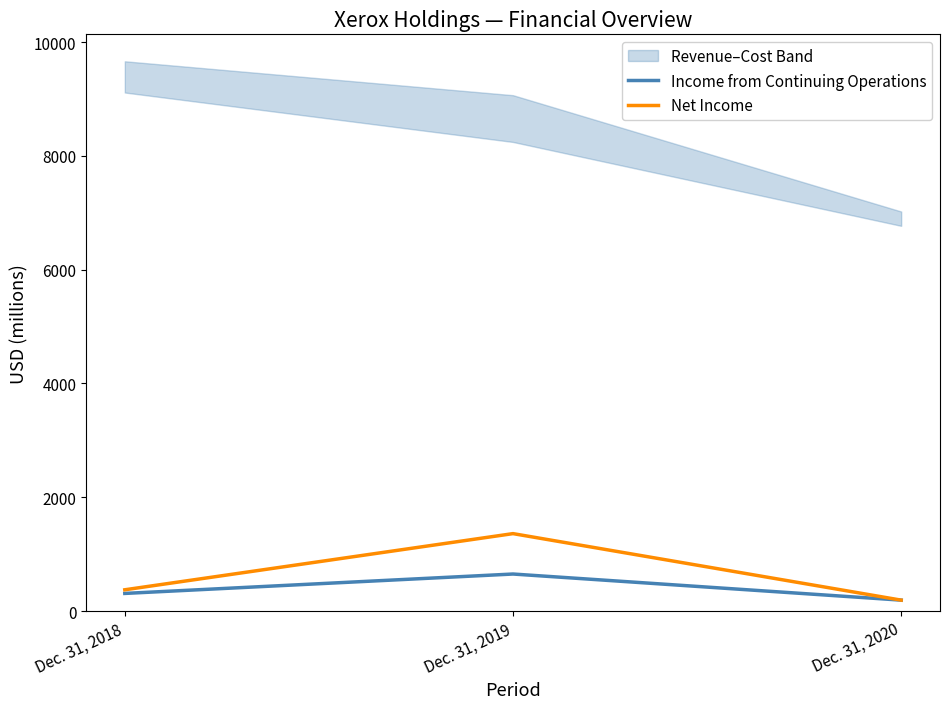

Rank the series by their maximum value, from lowest to highest.

Income from Continuing Operations, Net Income